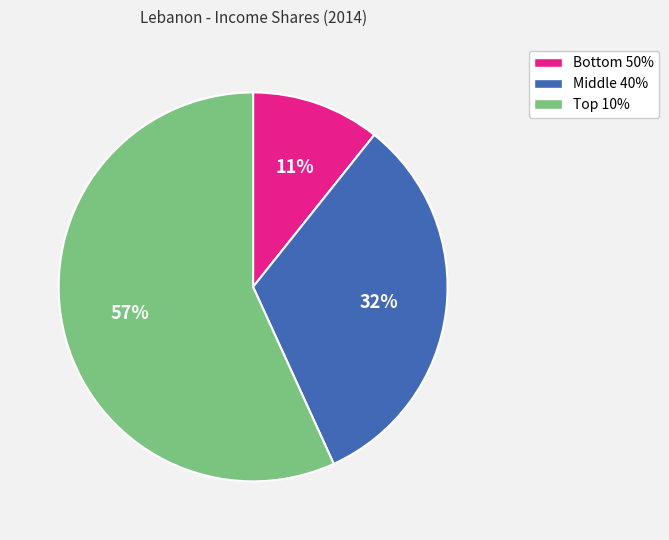

Which slice is the largest?

Top 10%